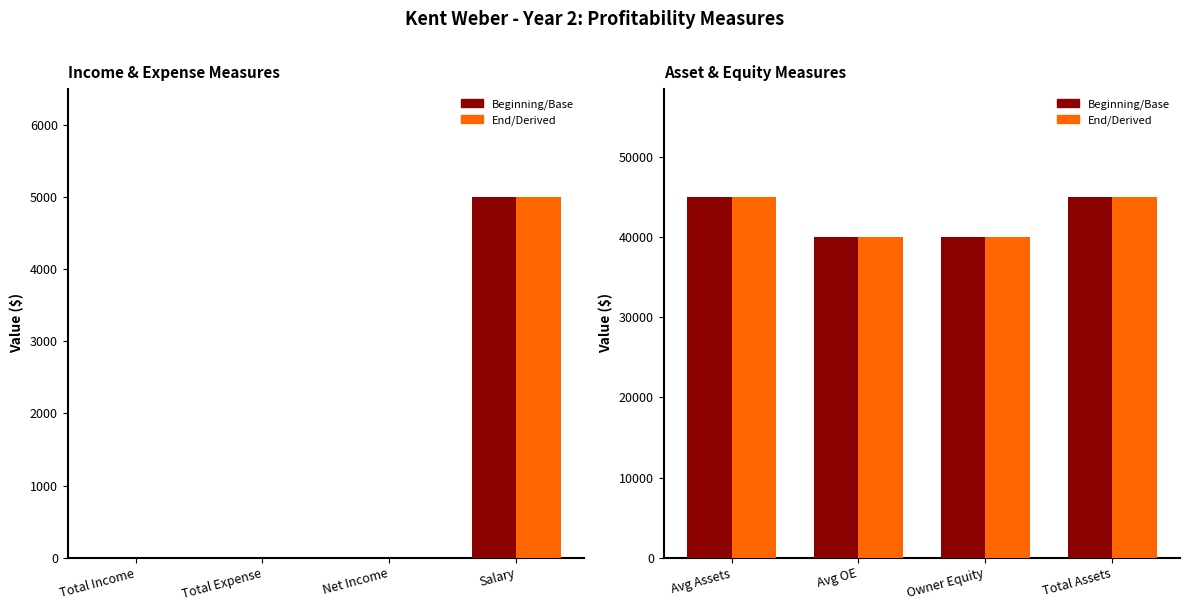

How many groups of bars are there?

4